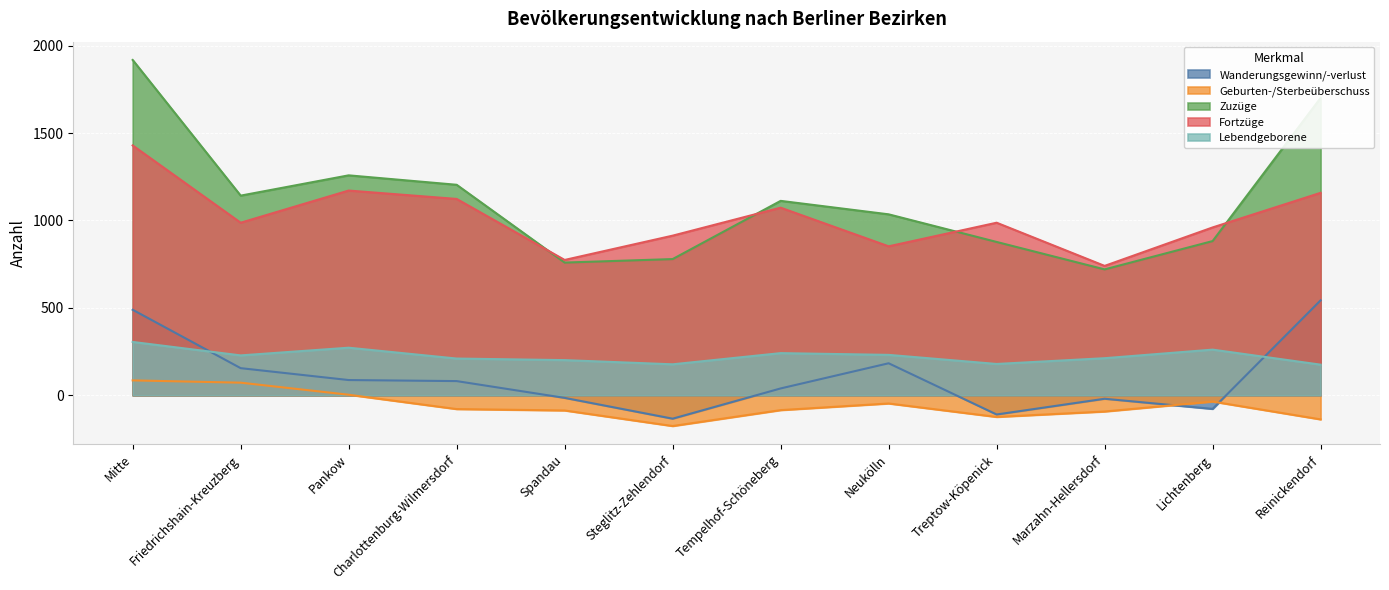

What is the value of the Zuzüge point at the 8th from the left?

1035